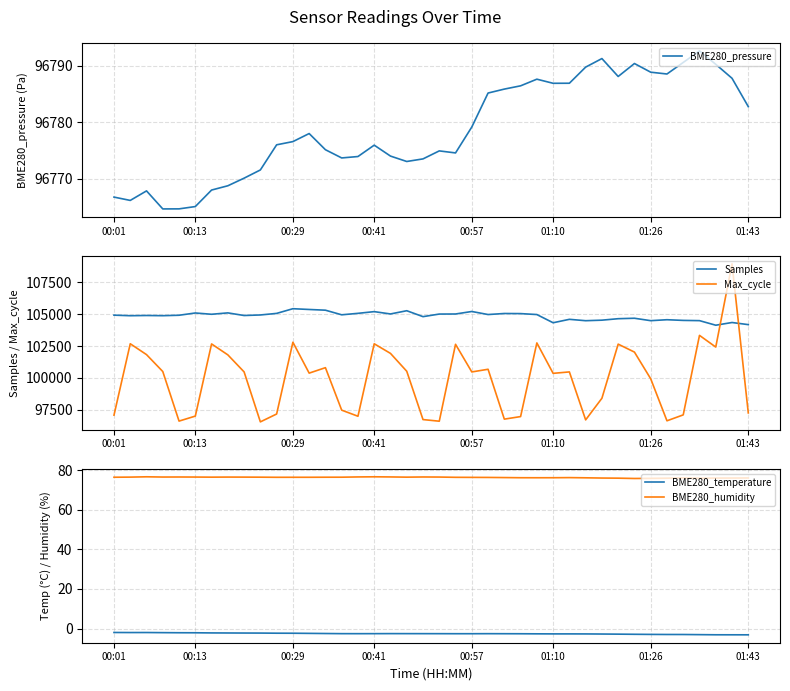

The Samples series shows 104930.0 at 9. True or false?

True